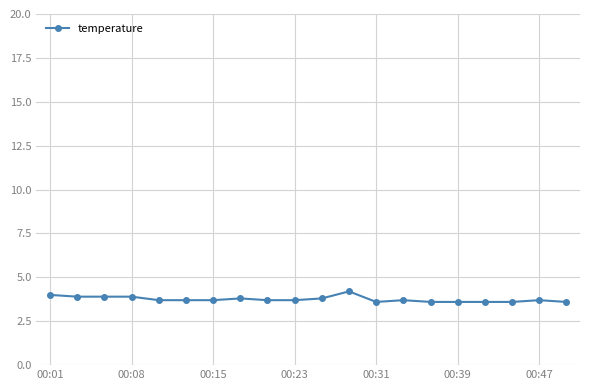

What is the sum of all values?

75.0